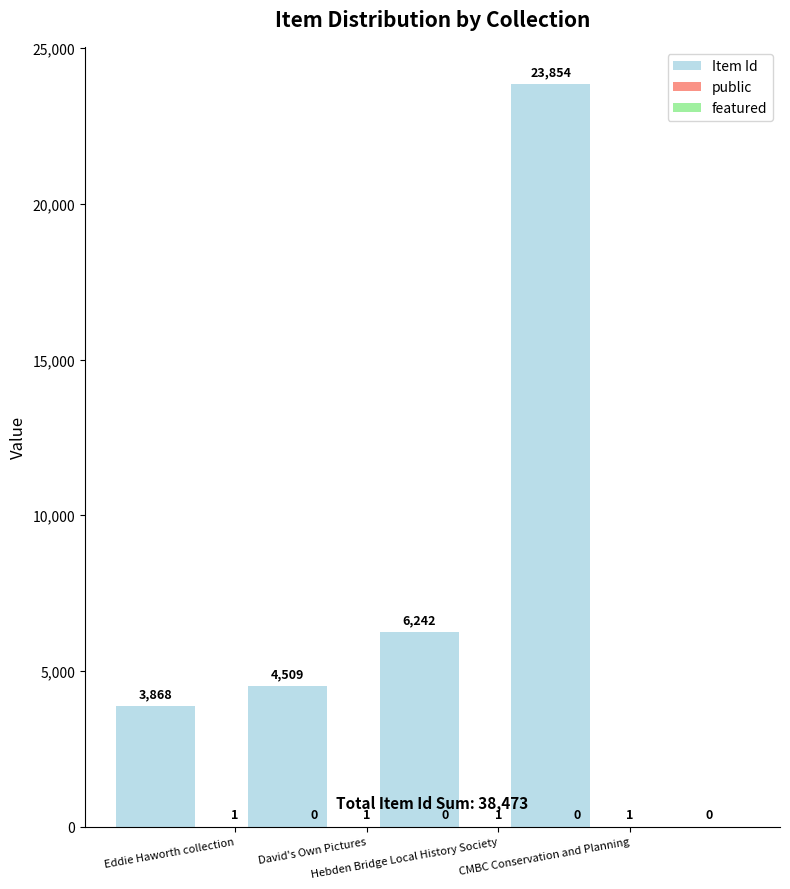

What is the maximum value shown in the chart?

23854